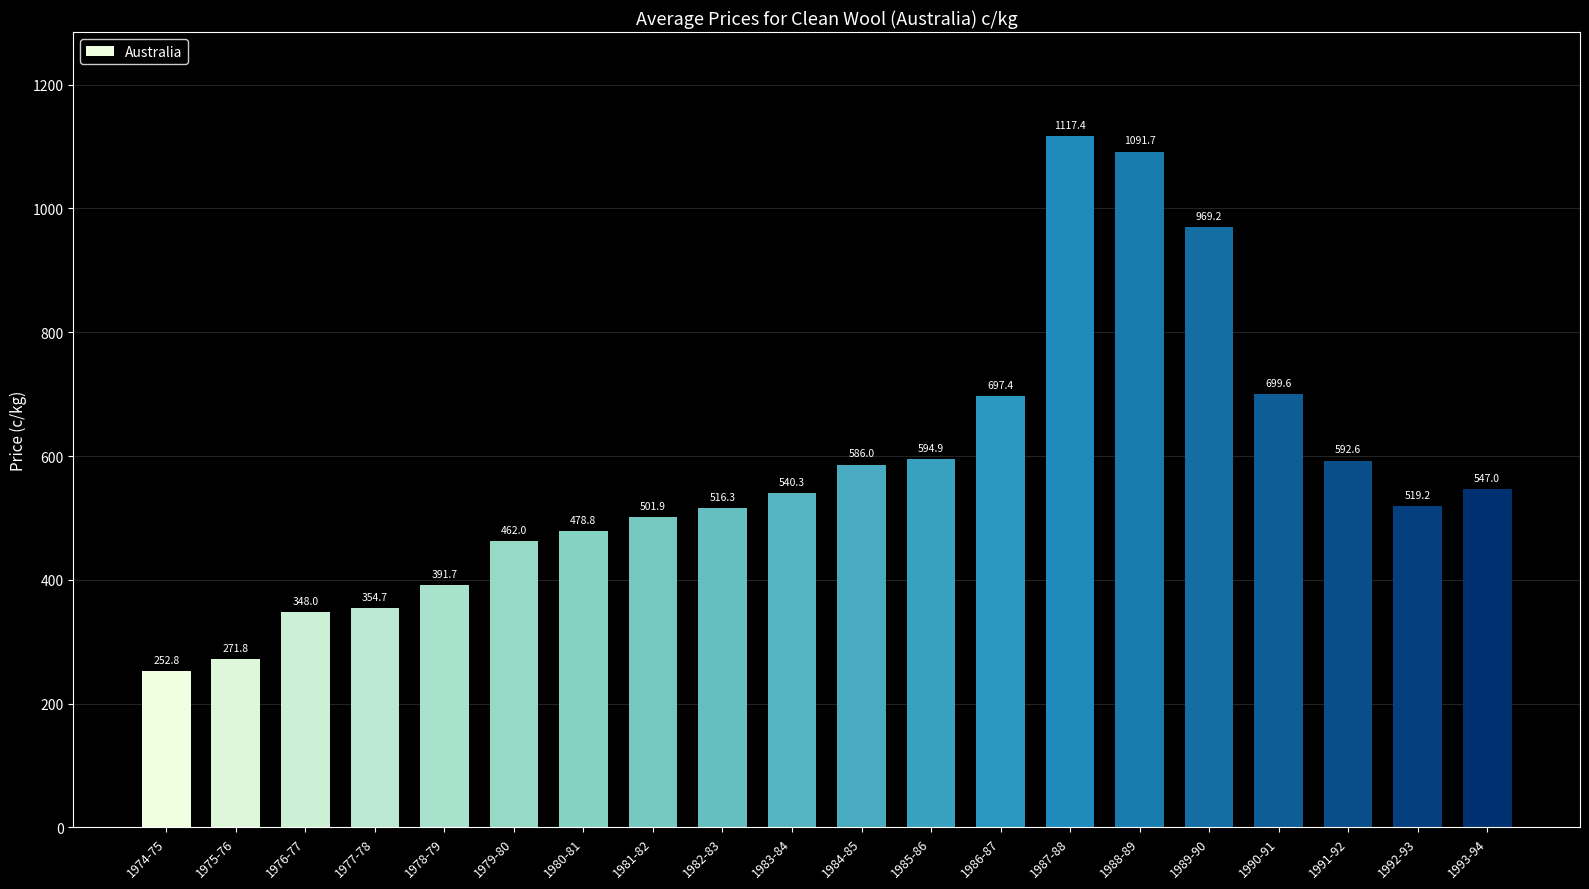

What is the difference between the values at 1977-78 and 1993-94?

192.3